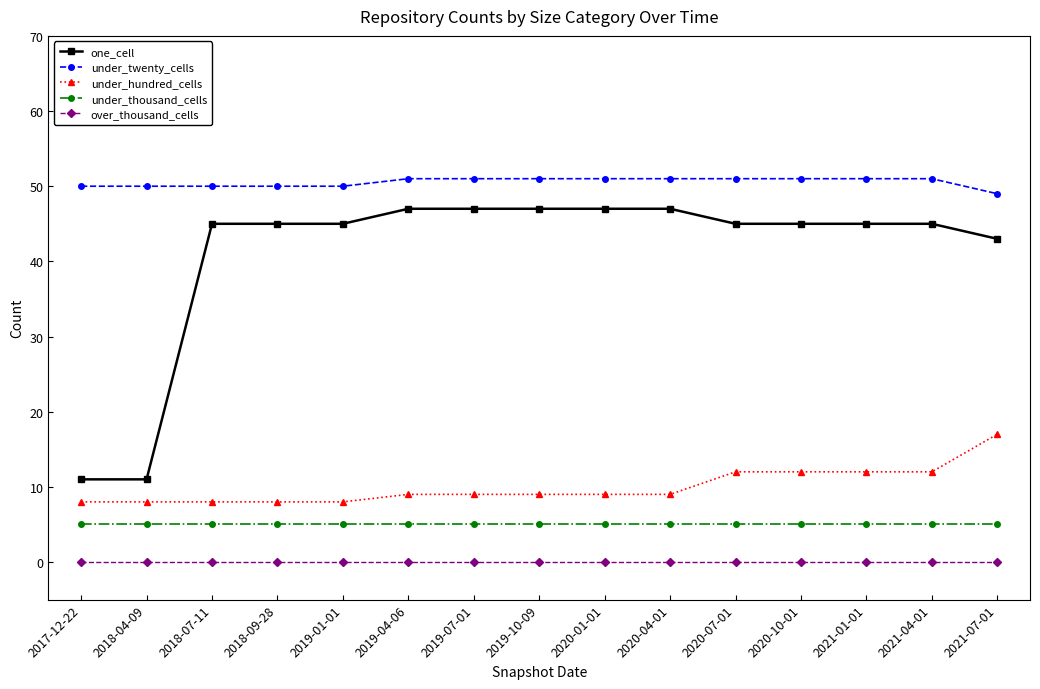

List the series in order of their peak value, highest first.

under_twenty_cells, one_cell, under_hundred_cells, under_thousand_cells, over_thousand_cells